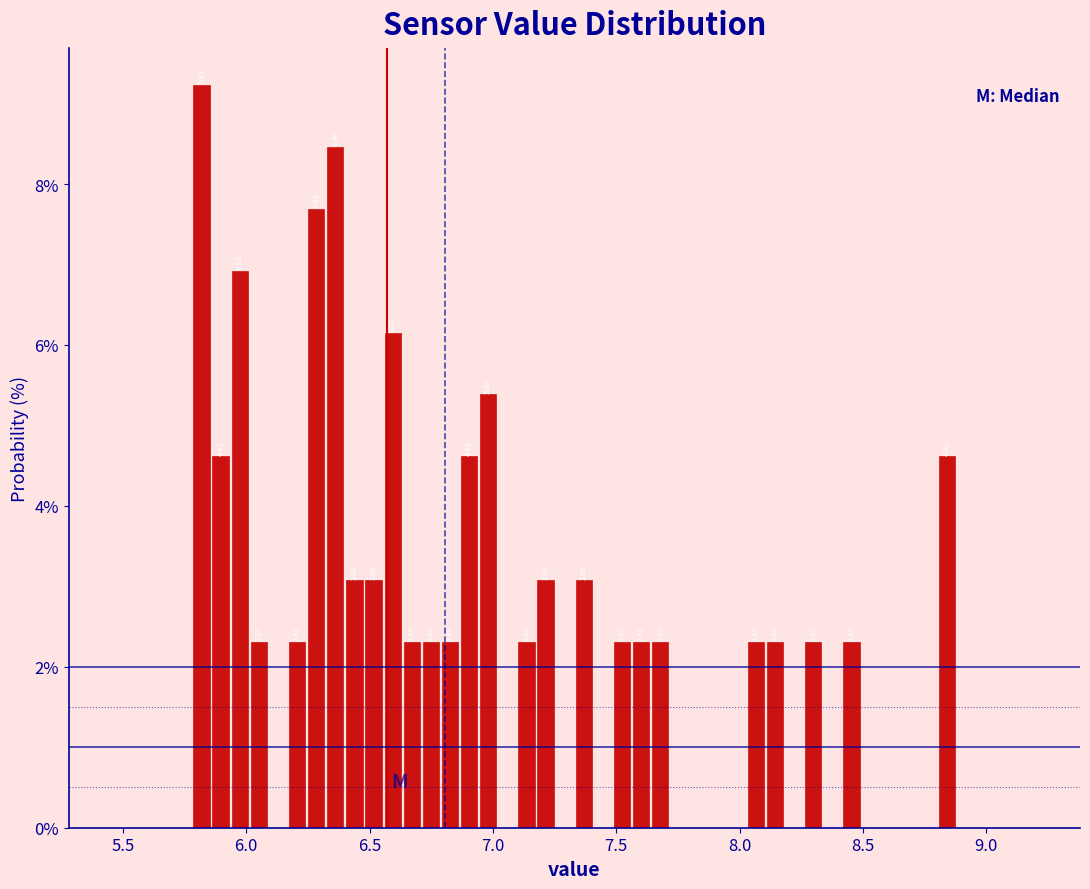

Read against the x-axis, roughly where is the centre of the tallest bar?

5.80